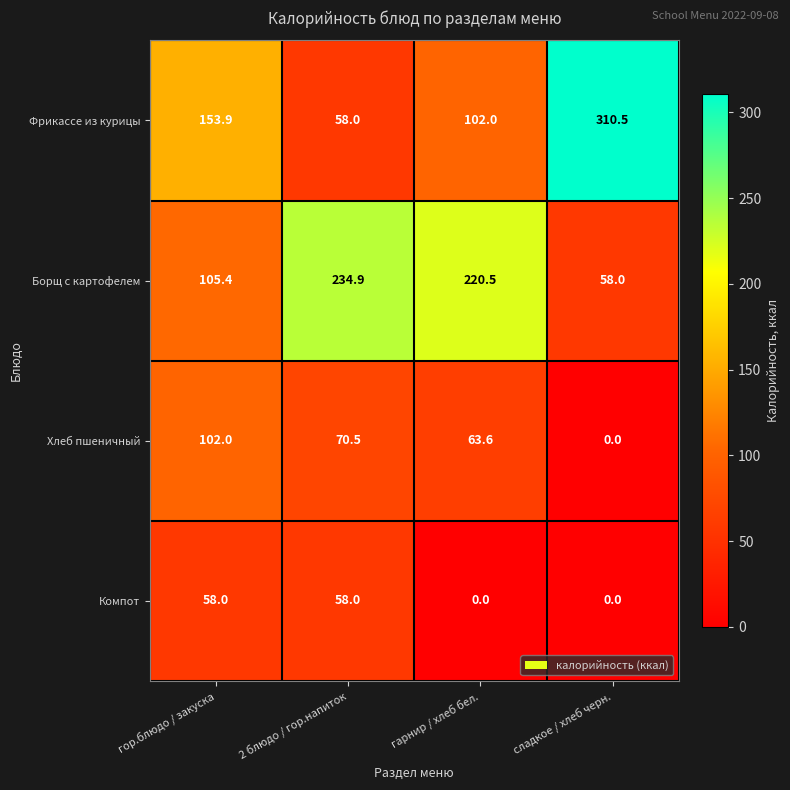

Reading left to right, what are all the values shown in this chart?

Фрикассе из курицы: 153.9	58.0	102.0	310.5
Борщ с картофелем: 105.4	234.9	220.5	58.0
Хлеб пшеничный: 102.0	70.5	63.6	0.0
Компот: 58.0	58.0	0.0	0.0